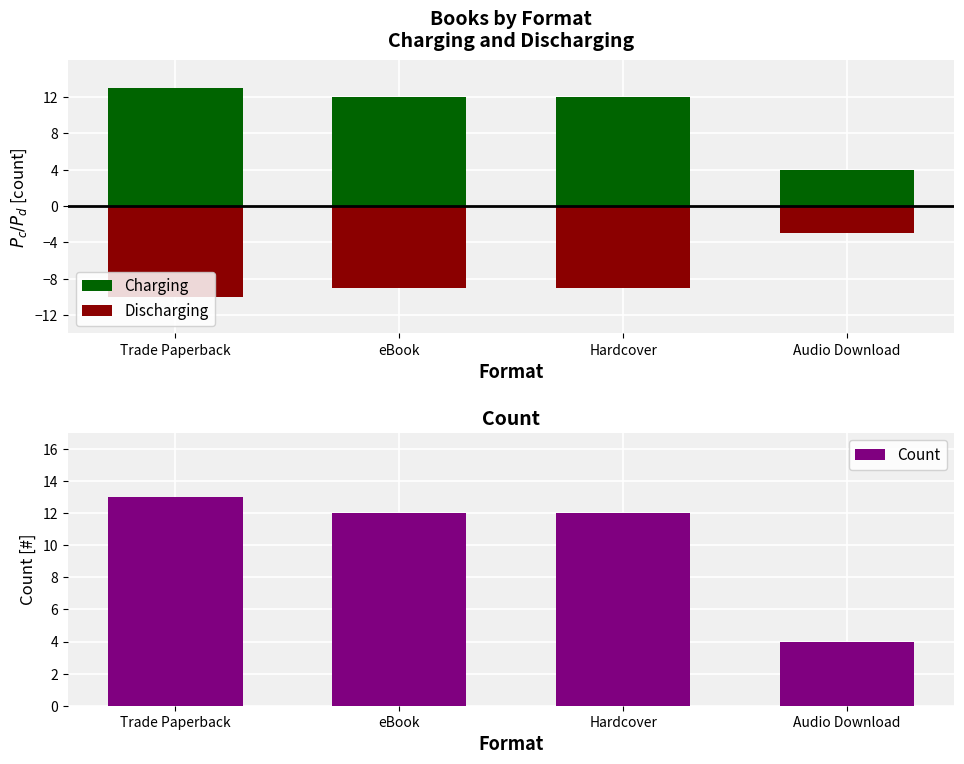

What is the maximum value shown in the chart?

13